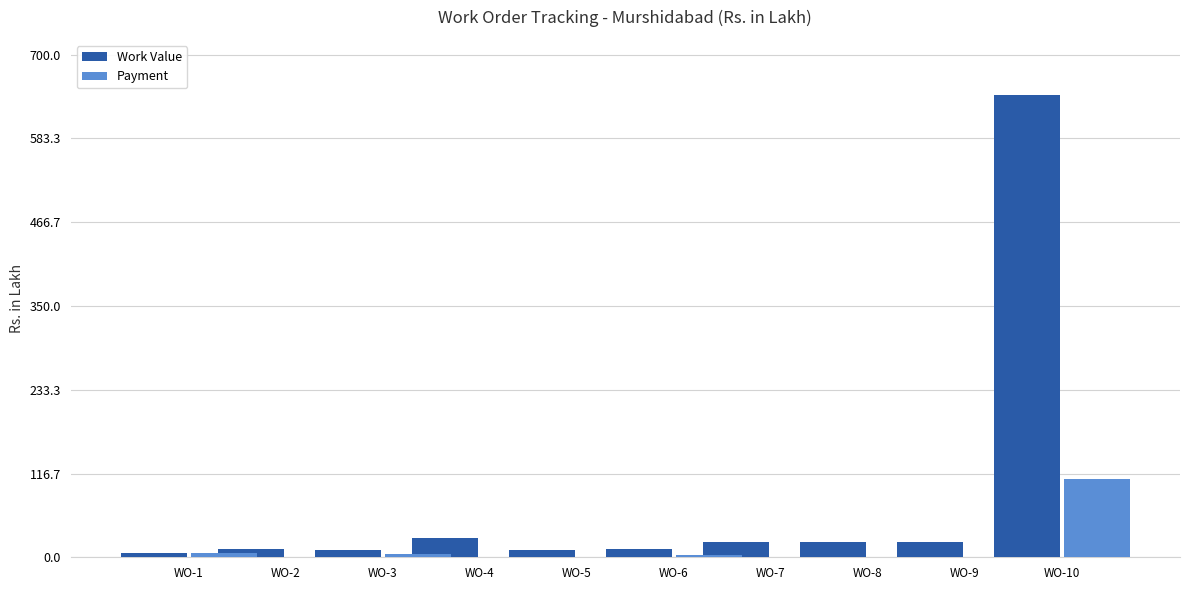

How many bars are there in each group?

2